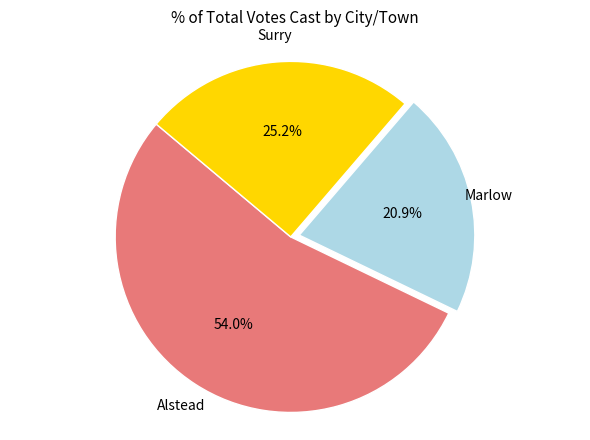

Does any single category account for the majority?

Yes